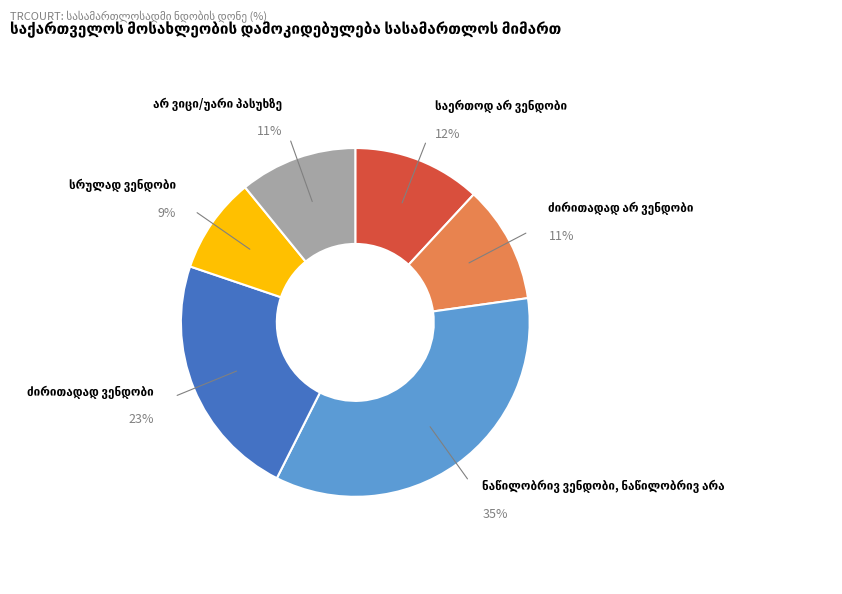

Is there a majority slice in this chart?

No